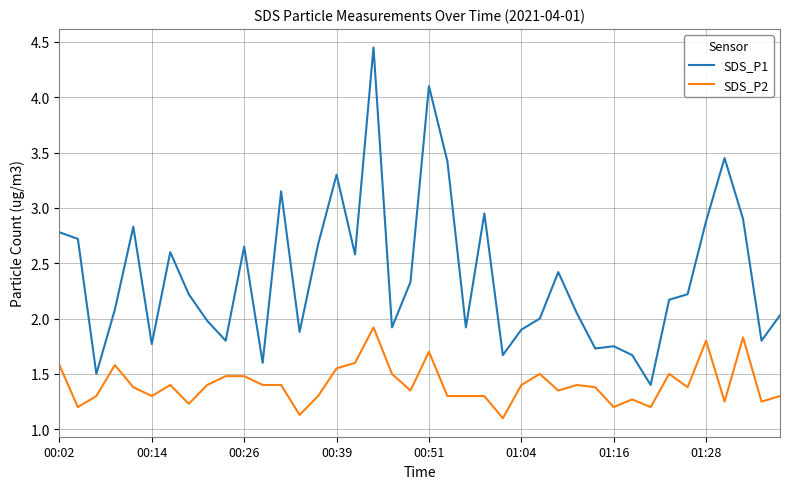

What are all the series names shown in the legend?

SDS_P1, SDS_P2